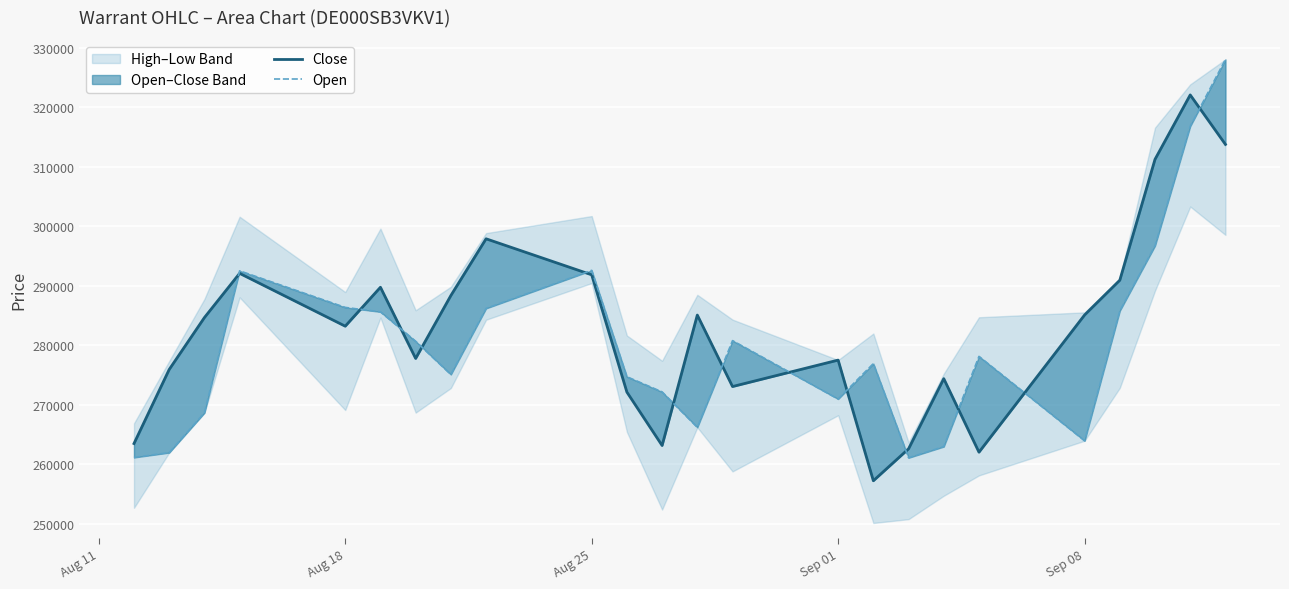

Is the value of Close at 9 greater than the value of Open at 5?

Yes